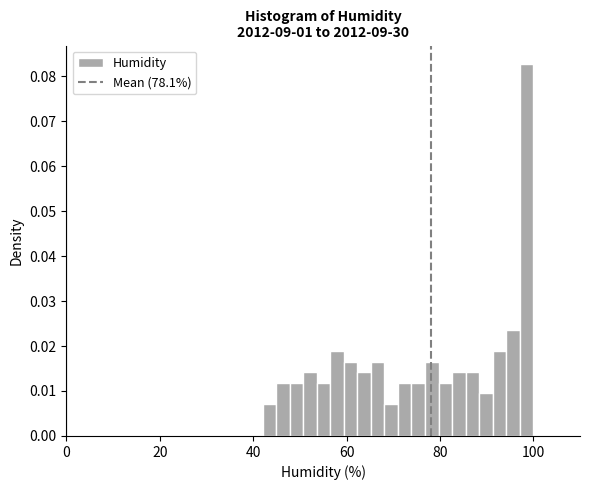

Read against the x-axis, roughly where is the centre of the tallest bar?

98